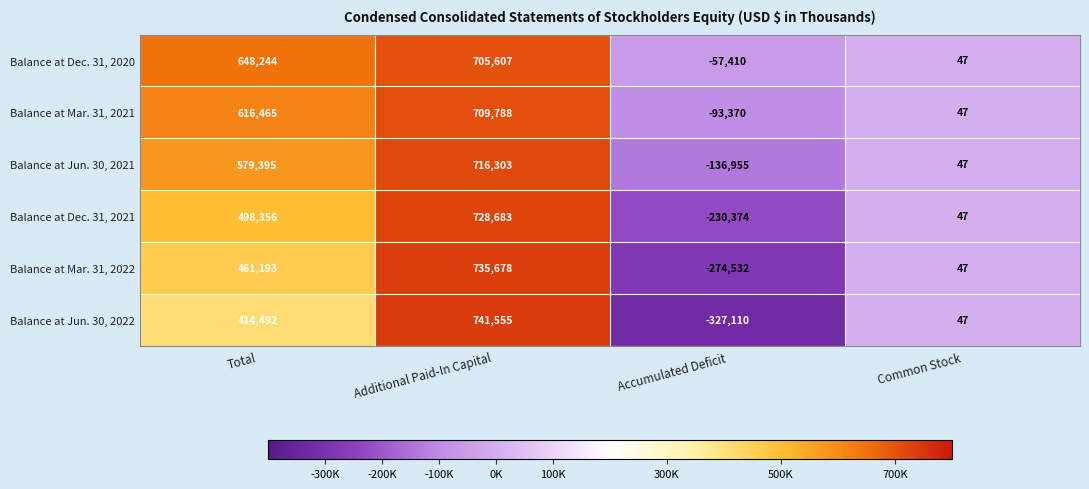

How many distinct data groups are displayed?

6